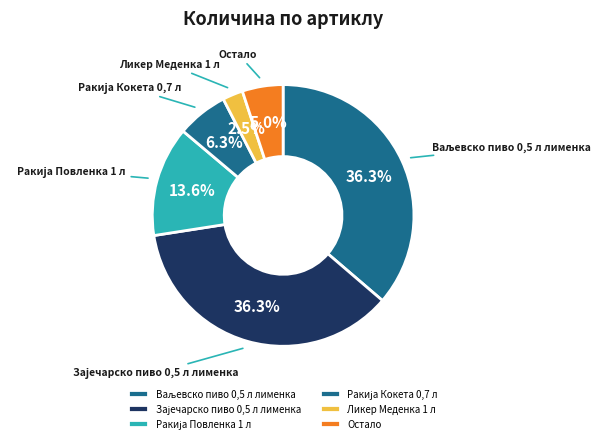

How many segments does this pie chart have?

6